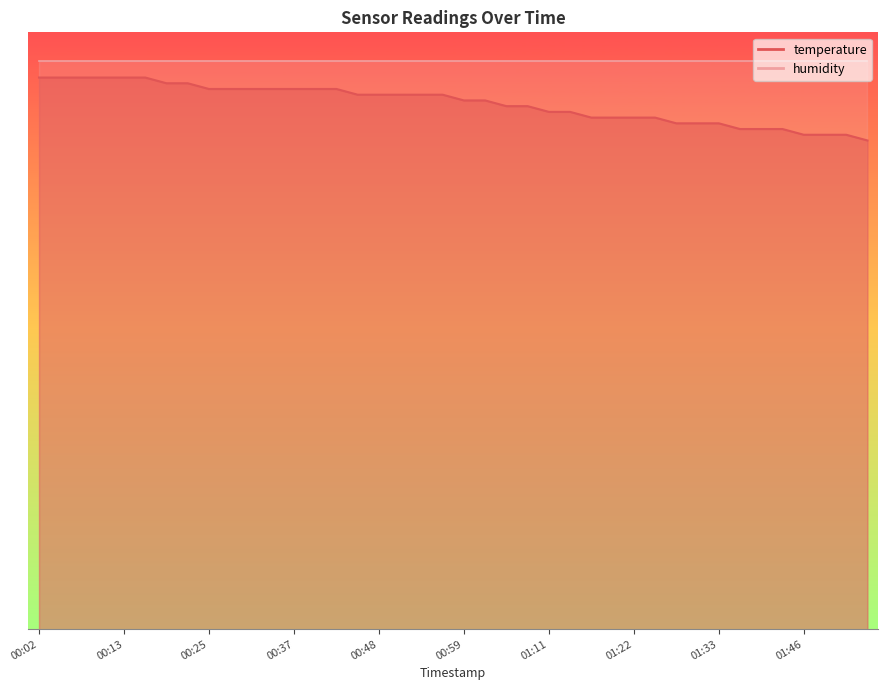

How many values are below 94?

20